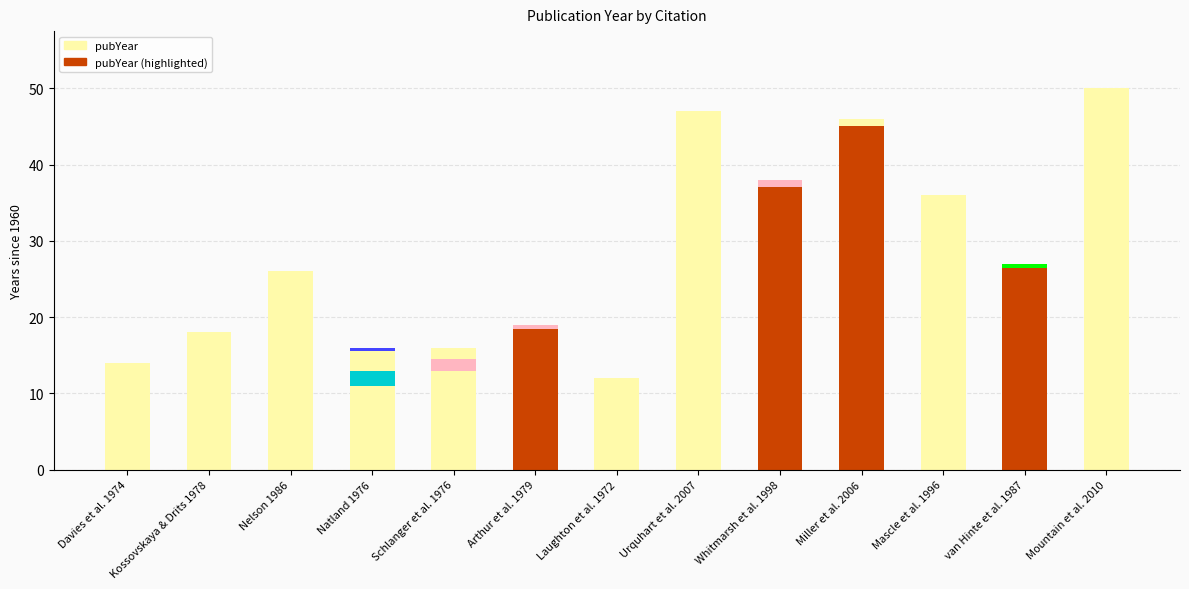

Where is the data nearest to the value 31?

van Hinte et al. 1987